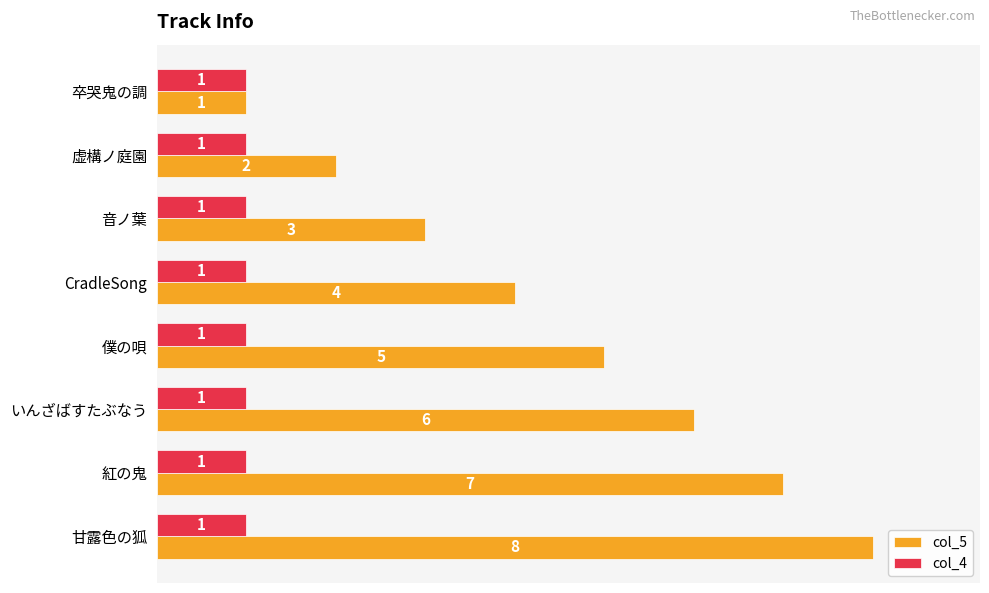

What is the sum of all col_5 values?

36